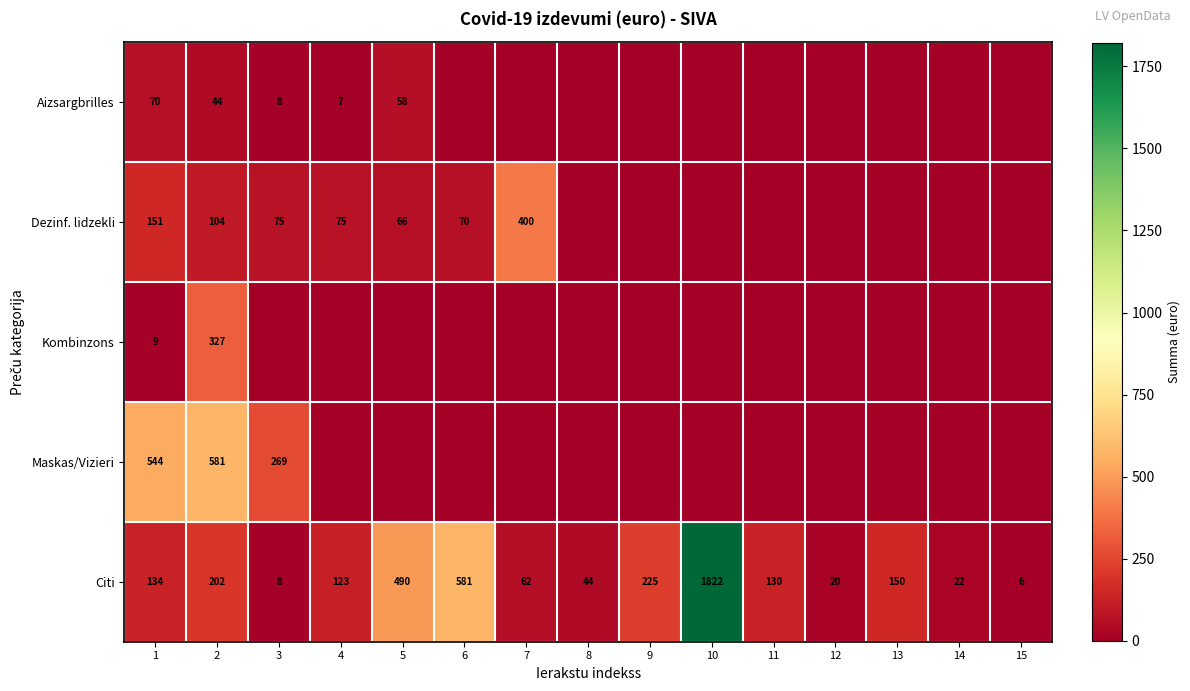

What is the lowest value of the Citi series?

6